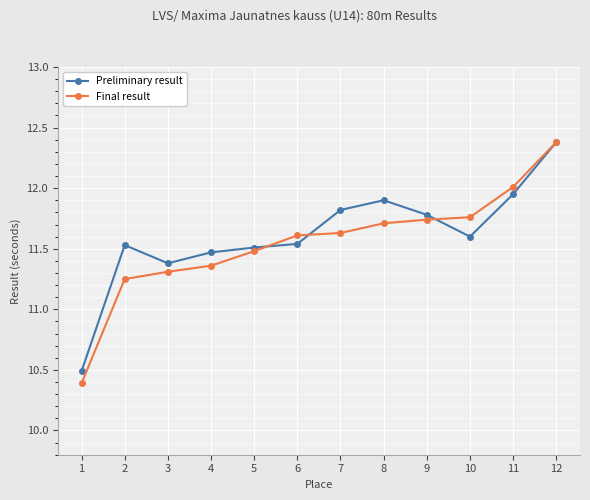

The value of Final result at 7 is 11.6. True or false?

True